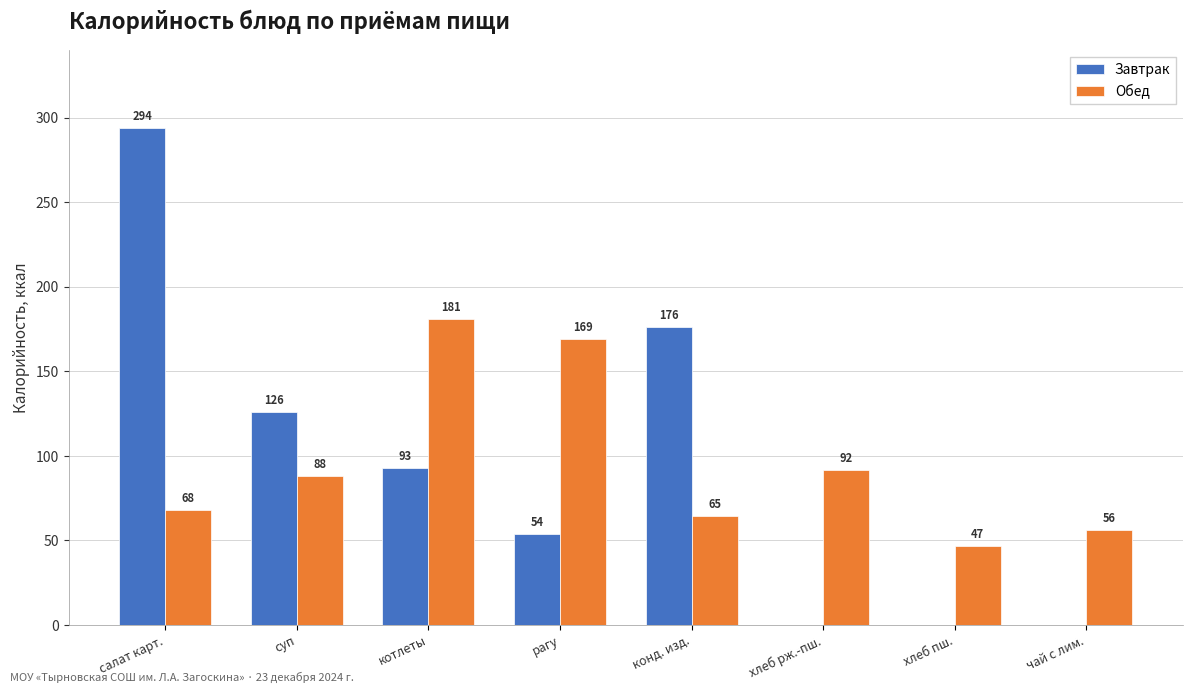

What is the average value of the Обед series?

95.7